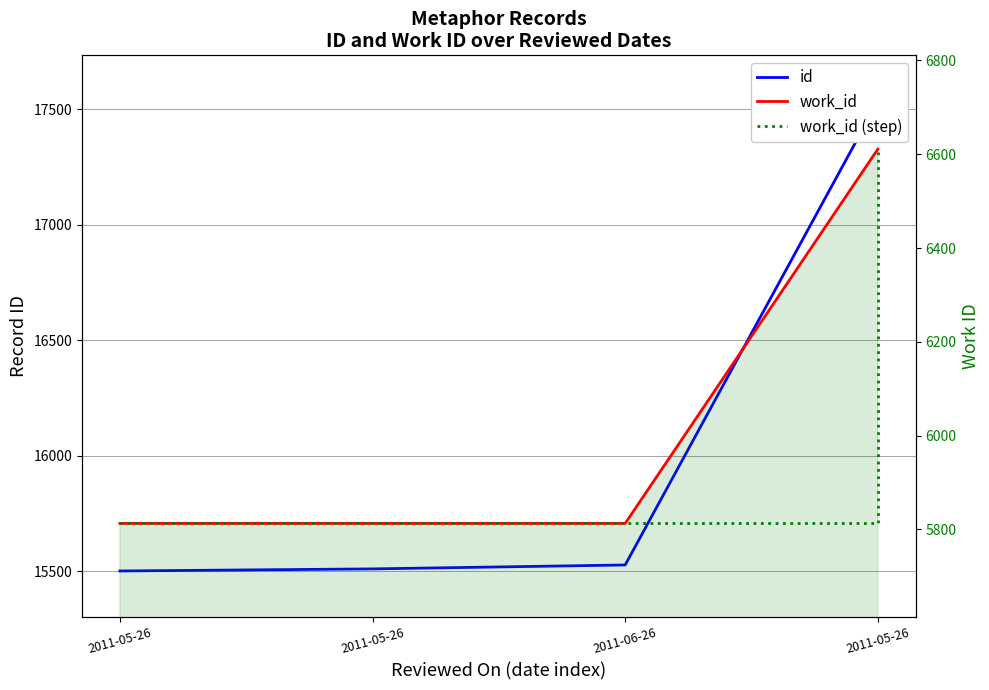

True or false: work_id has a value of 2865 at 2011-05-26.

False